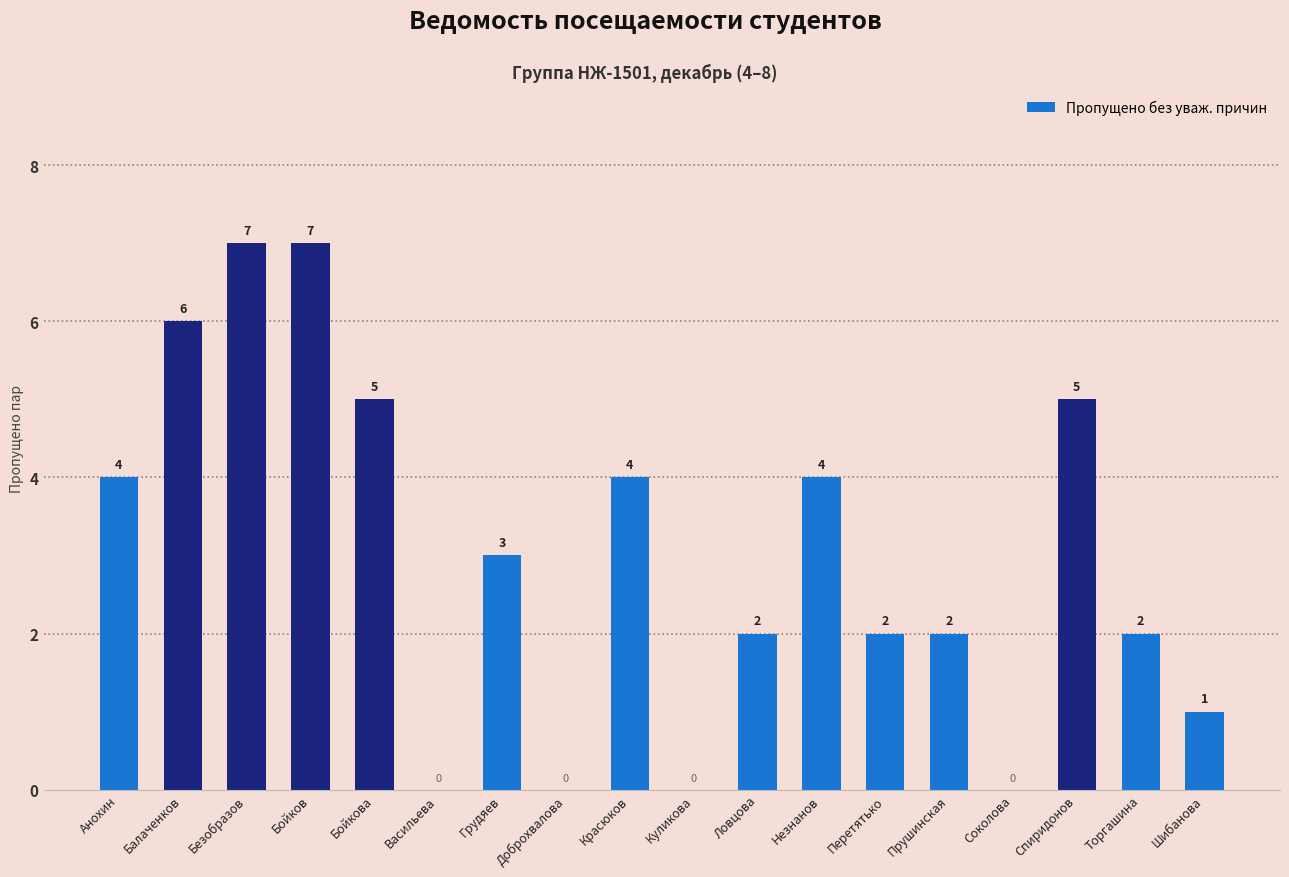

At which label does the data first exceed 3?

Анохин